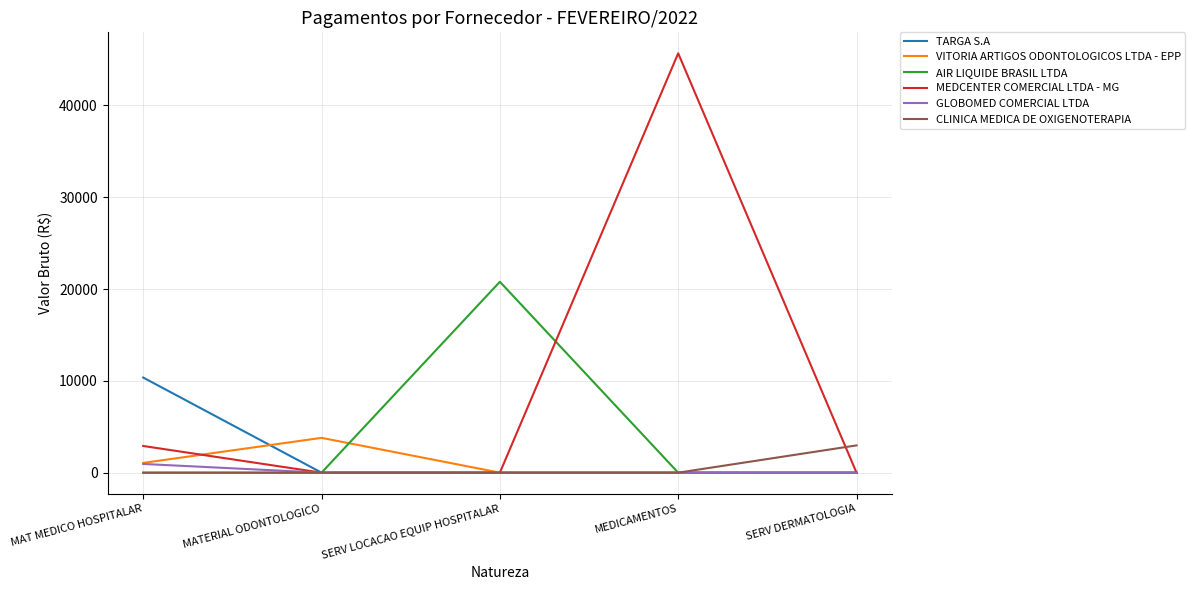

How many lines are shown in the chart?

6